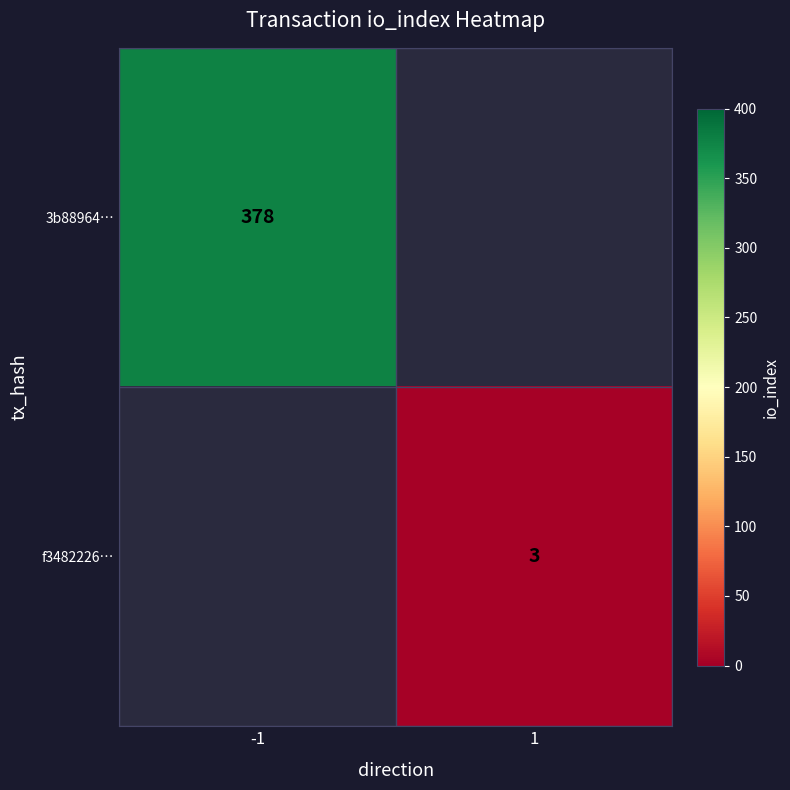

The f3482226… series shows 3 at 1. True or false?

True